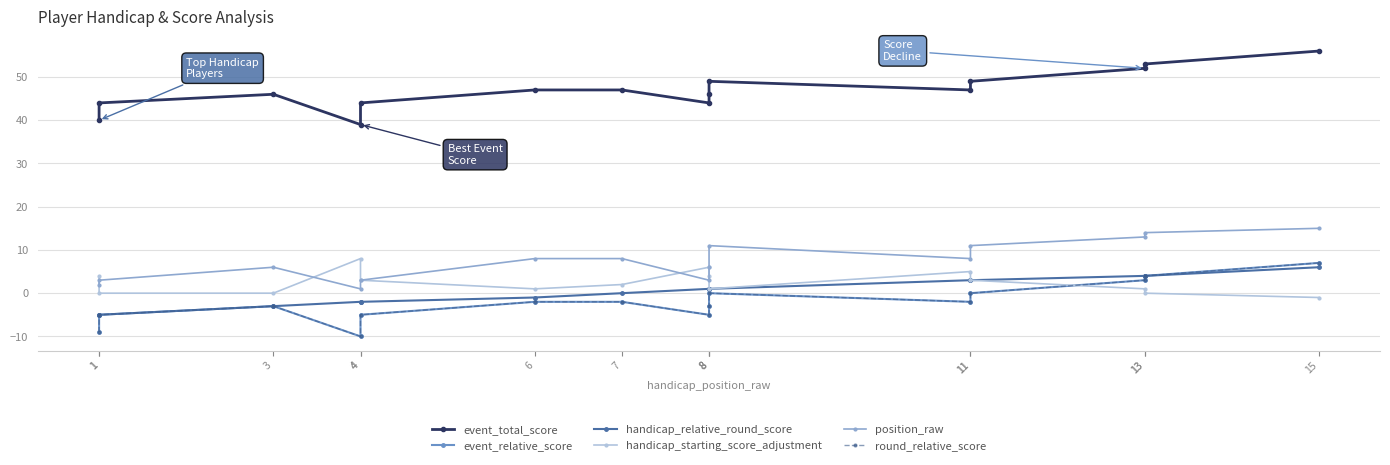

What is the sum of the position_raw values at 6 and 1?

10